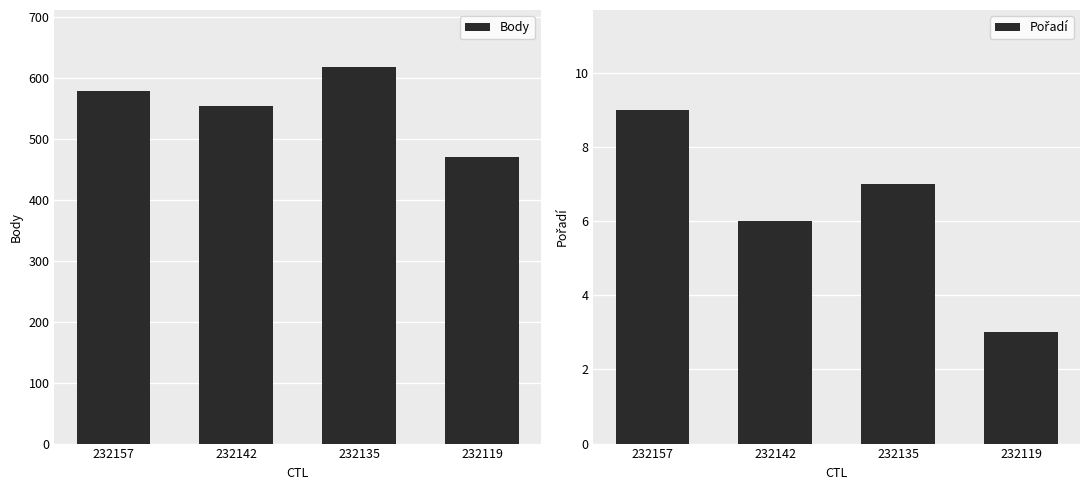

Is the value of Body at 232157 greater than the value of Pořadí at 232135?

Yes